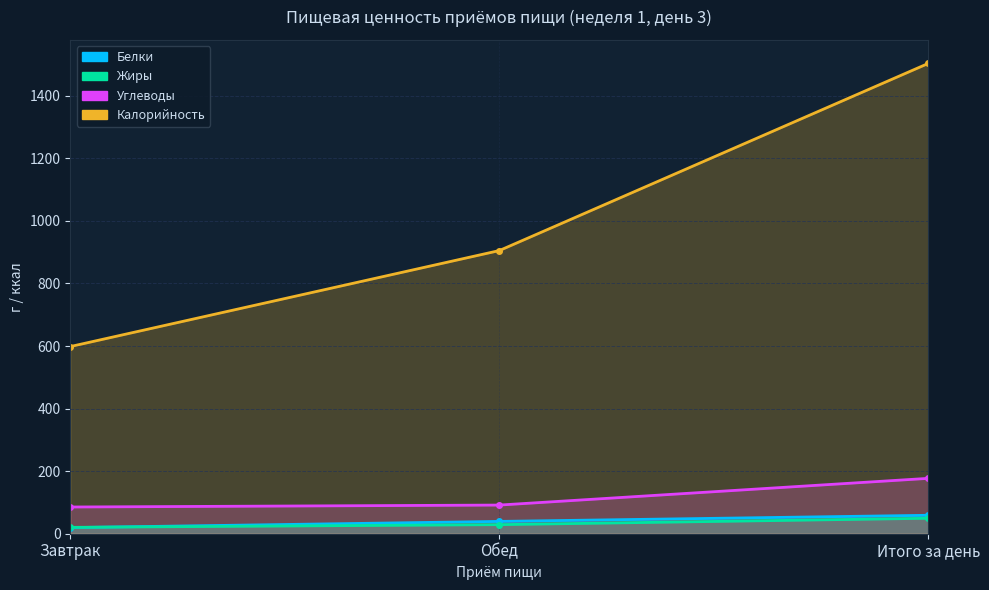

What are all the series names shown in the legend?

Белки, Жиры, Углеводы, Калорийность